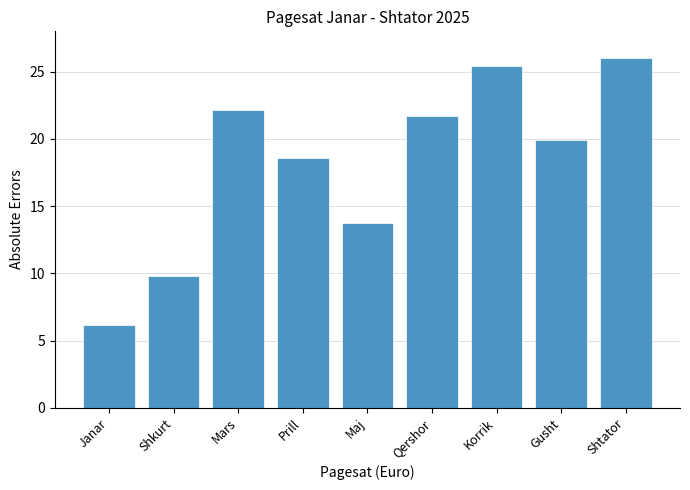

Reading left to right, list all the values displayed in this chart.

6.1	9.8	22.1	18.6	13.7	21.7	25.4	19.9	26.0